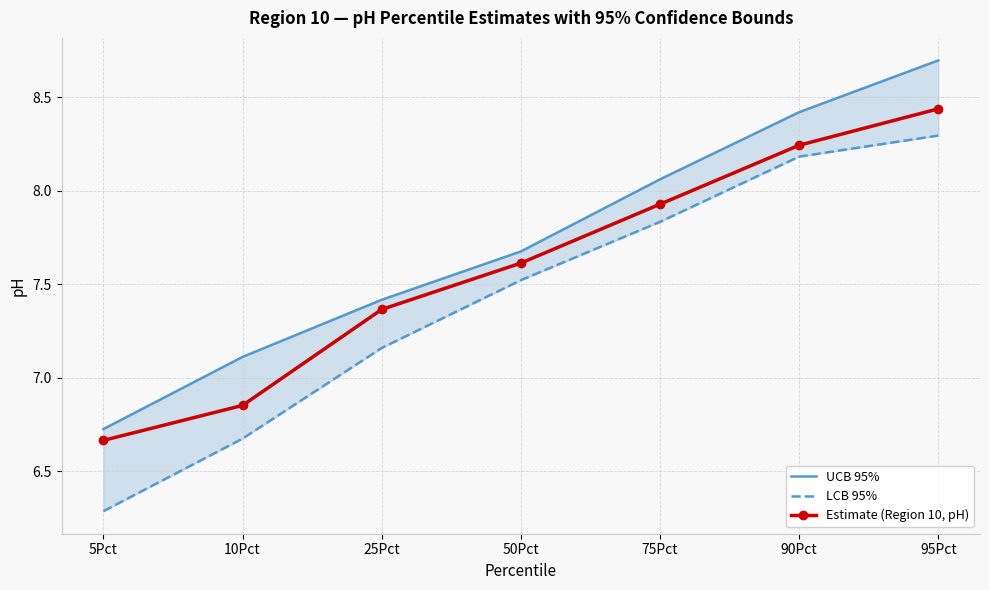

List the series in order of their overall mean, lowest first.

LCB 95%, Estimate (Region 10, pH), UCB 95%